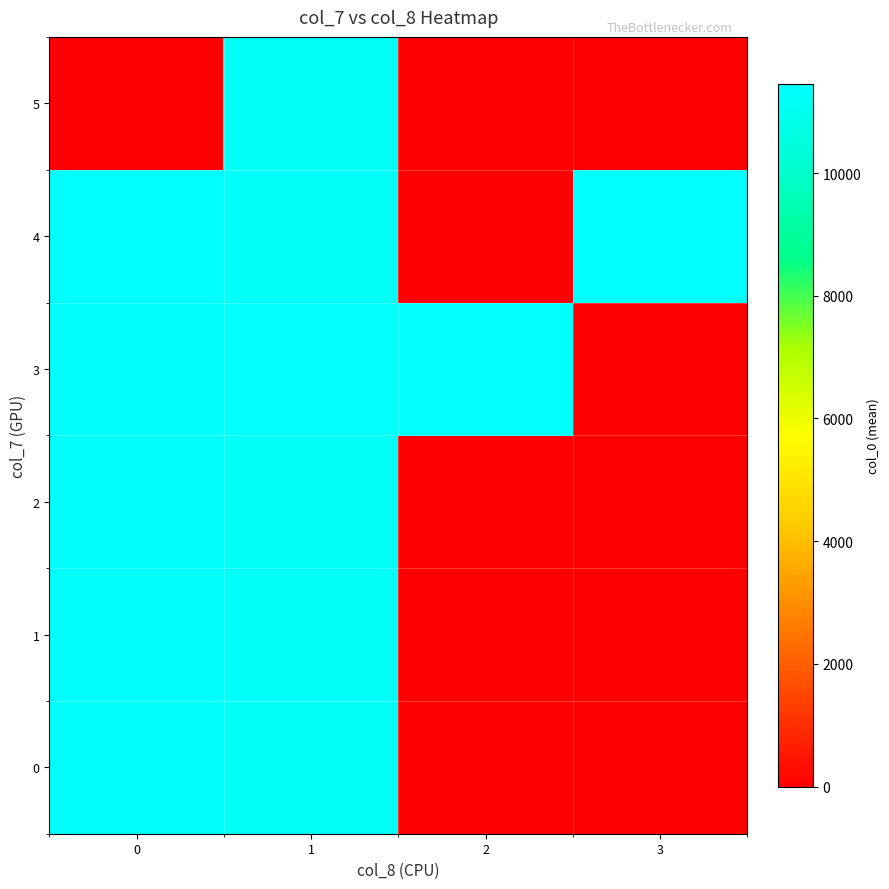

What is the total value across all series at 3?

11451.0